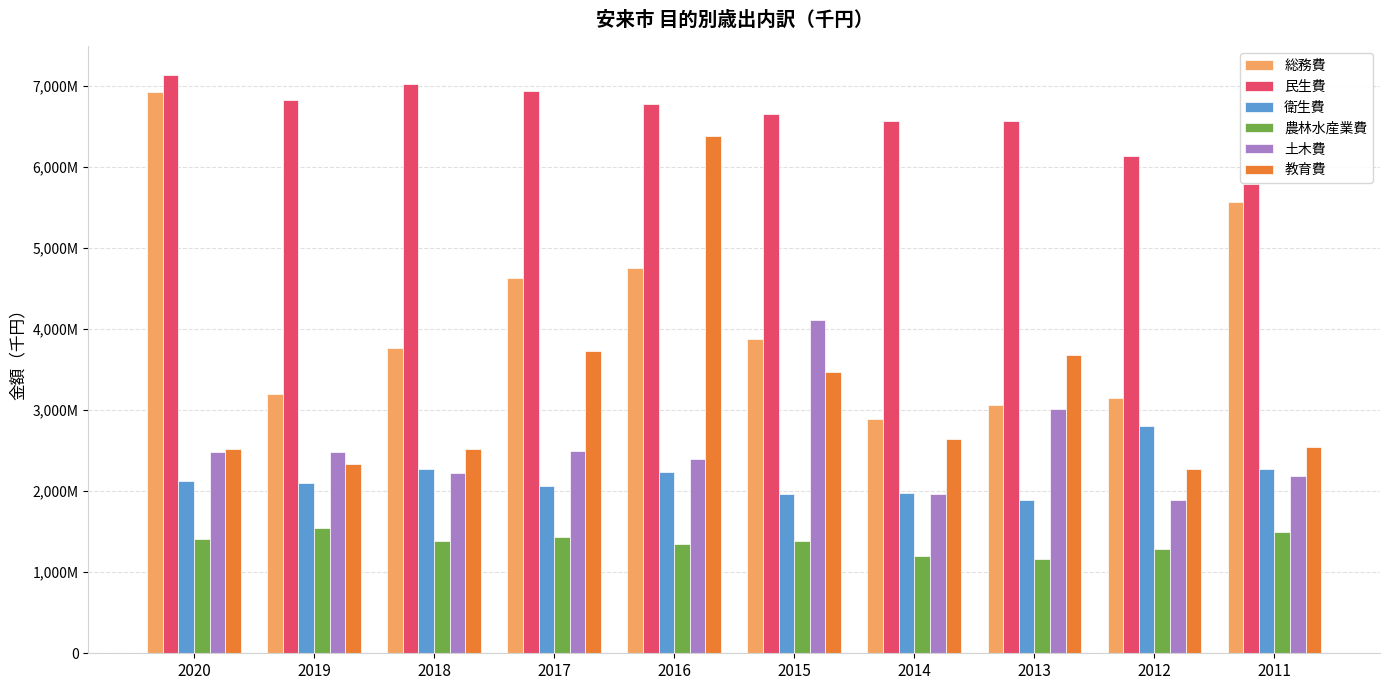

True or false: 教育費 has a value of 3842658 at 2011.

False